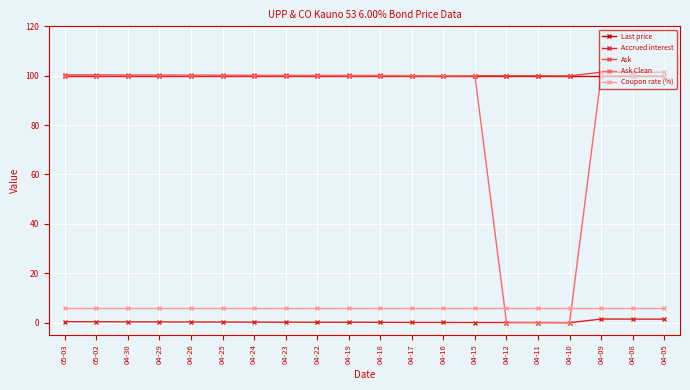

How many lines are shown in the chart?

5